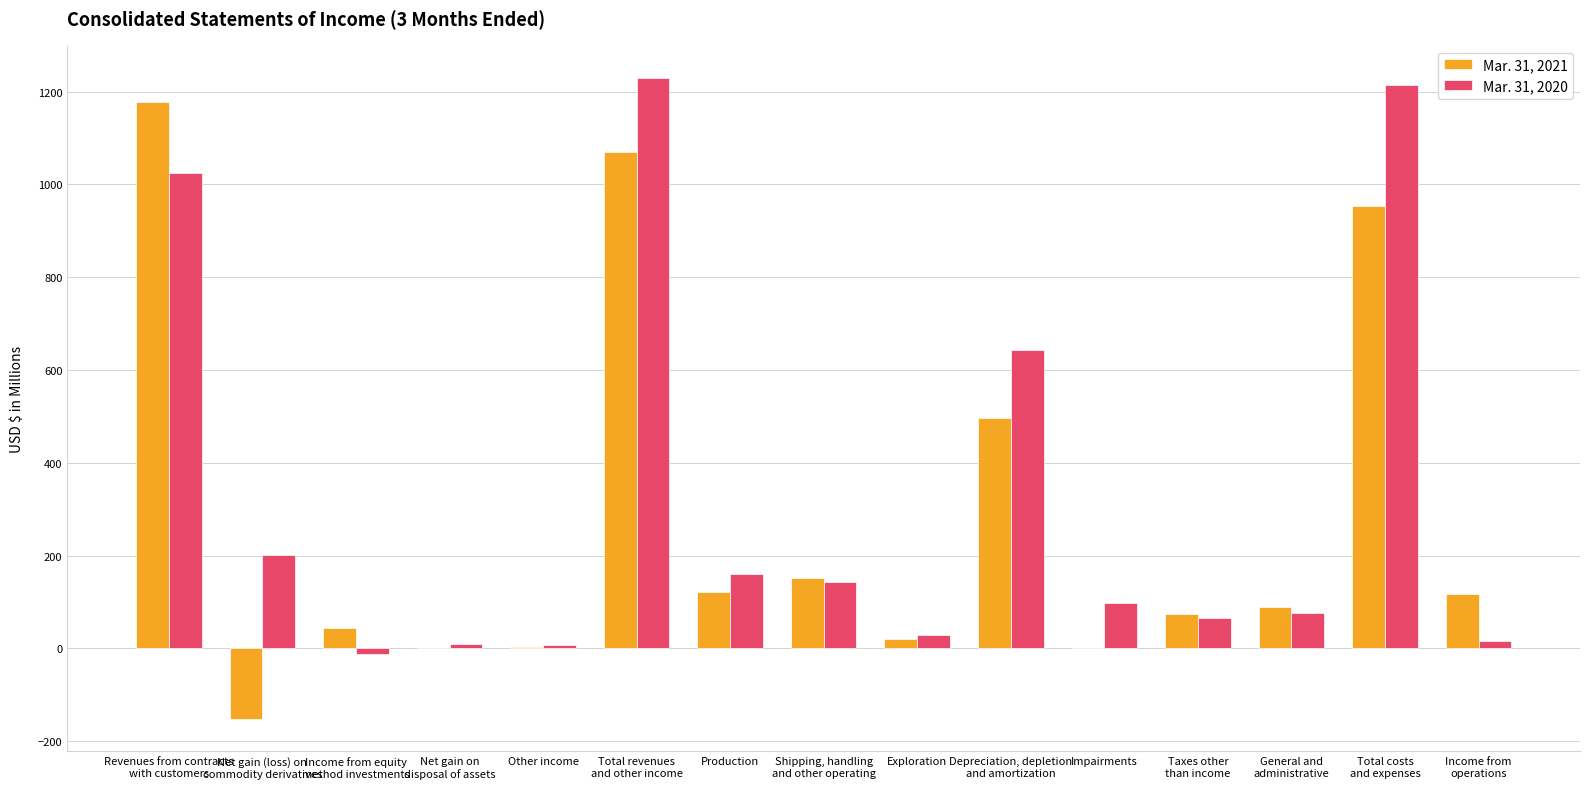

How many data points does each series have?

15